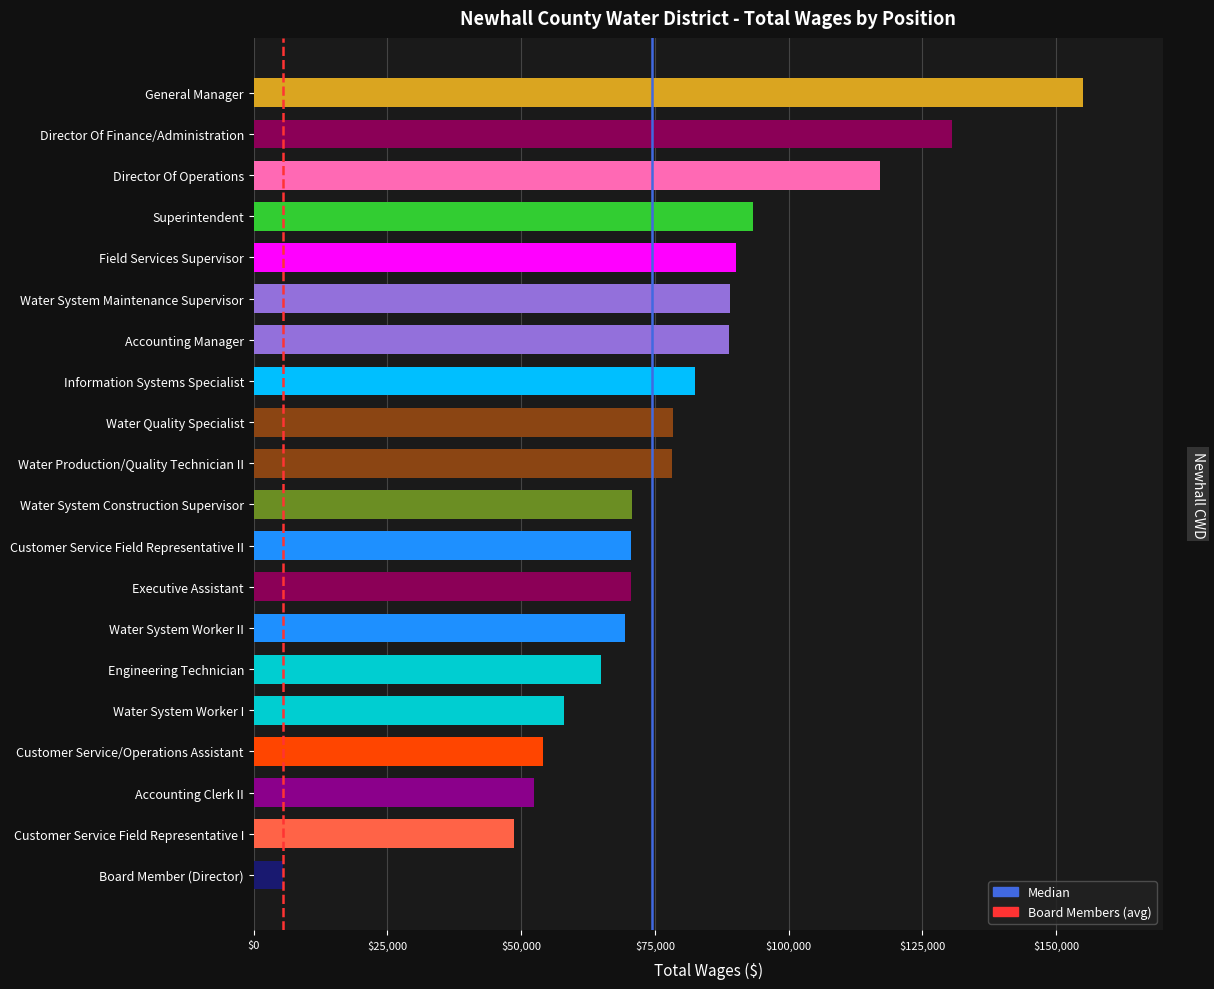

The value at Field Services Supervisor is 59983. True or false?

False